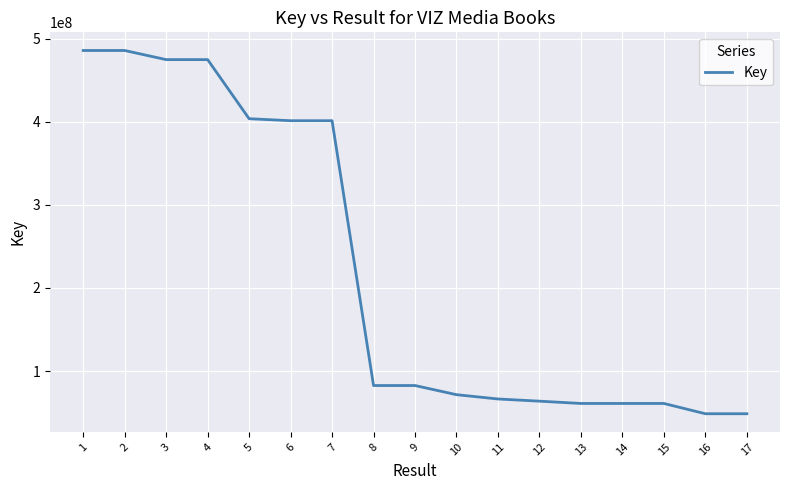

What is the minimum value shown in the chart?

48677645